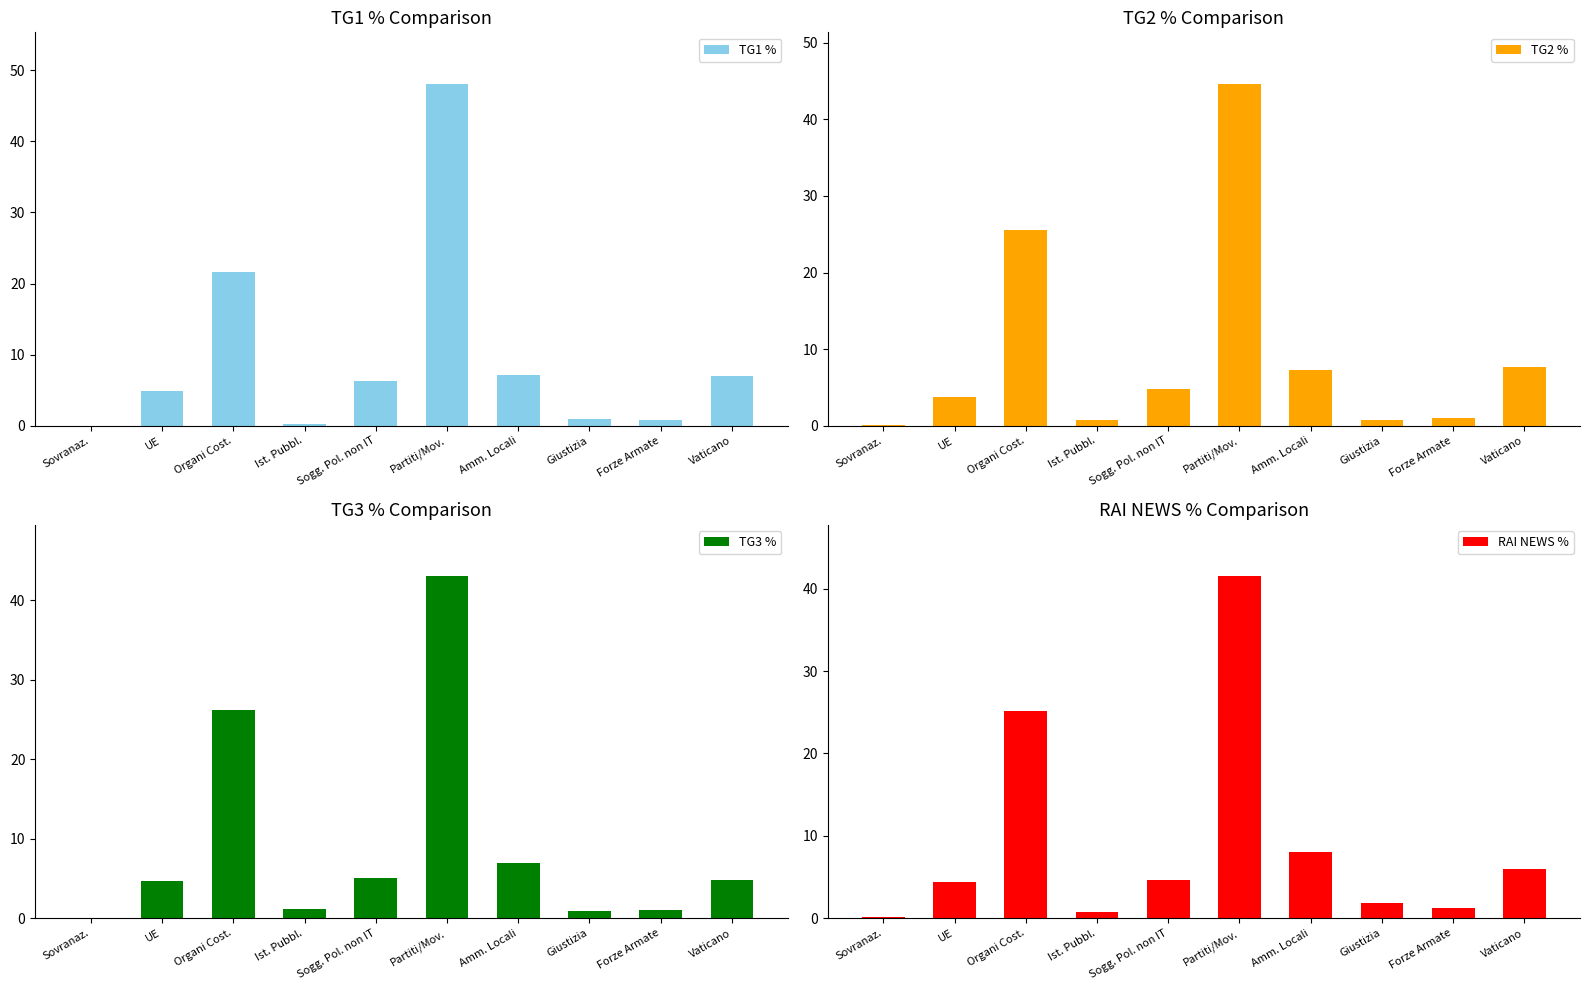

Which category has the lowest value across all series?

Sovranaz.